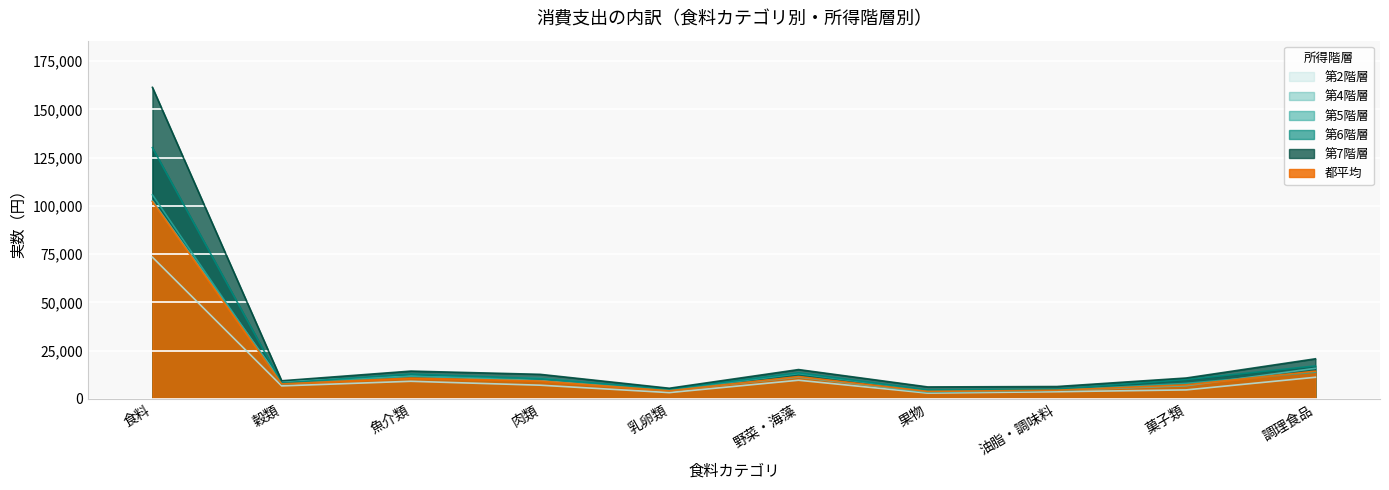

What value does the 第6階層／実数（円） series have at 菓子類, to the nearest 100?

10000